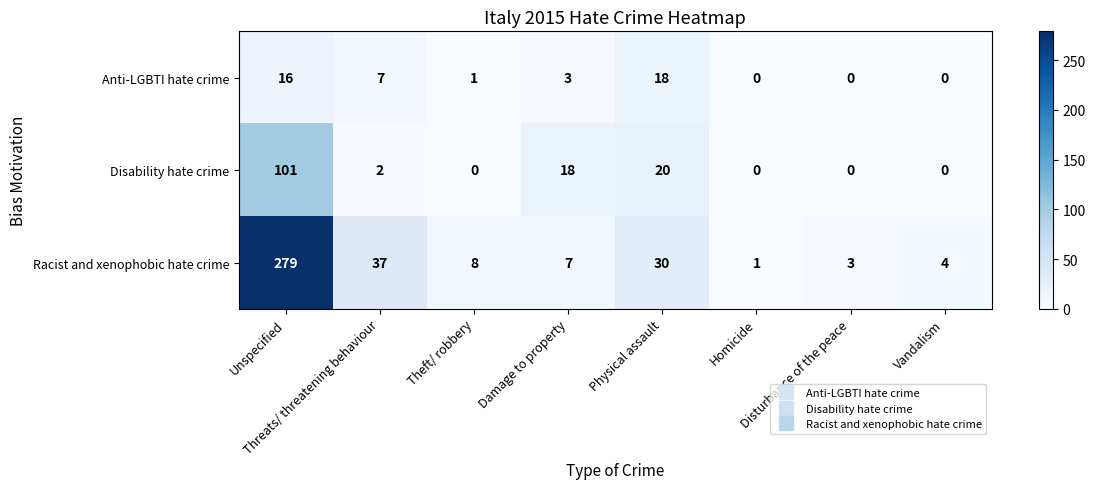

List the series in order of their overall mean, lowest first.

Anti-LGBTI hate crime, Disability hate crime, Racist and xenophobic hate crime